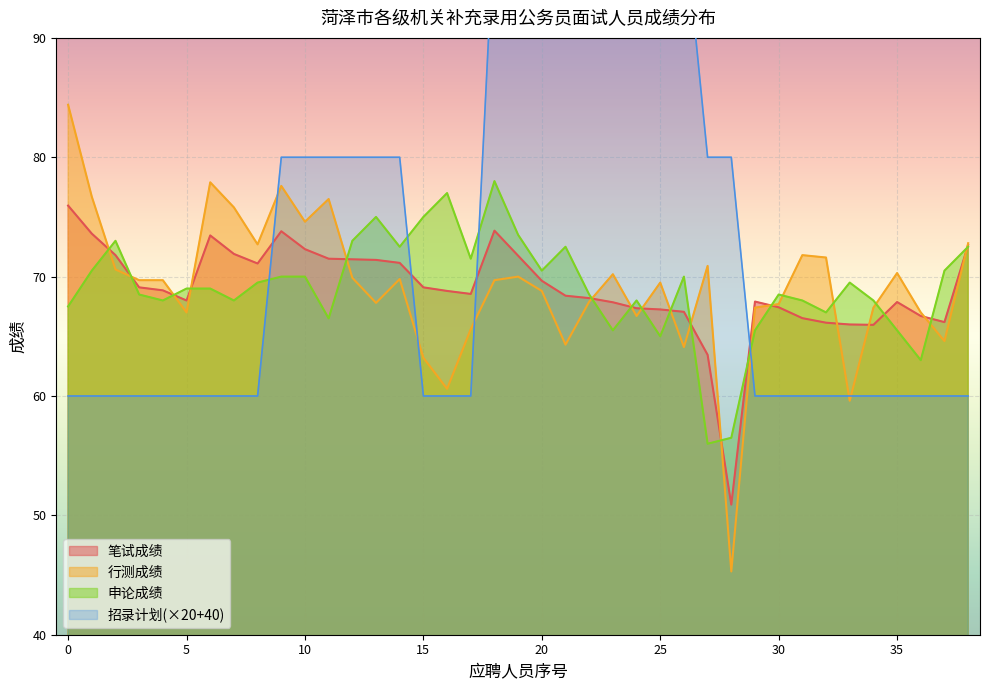

Reading right to left, transcribe all the data shown in this chart.

招录计划: 60.0	60.0	60.0	60.0	60.0	60.0	60.0	60.0	60.0	60.0	80.0	80.0	100.0	100.0	100.0	100.0	100.0	100.0	100.0	100.0	100.0	60.0	60.0	60.0	80.0	80.0	80.0	80.0	80.0	80.0	60.0	60.0	60.0	60.0	60.0	60.0	60.0	60.0	60.0
笔试成绩: 72.7	66.2	66.7	67.9	66.0	66.0	66.1	66.5	67.4	67.9	50.9	63.5	67.0	67.2	67.3	67.8	68.2	68.4	69.7	71.8	73.8	68.5	68.8	69.1	71.2	71.4	71.5	71.5	72.3	73.8	71.1	71.9	73.5	68.0	68.8	69.1	71.8	73.6	76.0
行测成绩: 72.8	64.6	67.0	70.3	67.4	59.6	71.6	71.8	67.7	67.4	45.3	70.9	64.1	69.5	66.7	70.2	67.9	64.3	68.8	70.0	69.7	65.6	60.6	63.2	69.8	67.8	69.9	76.5	74.6	77.6	72.7	75.8	77.9	67.0	69.7	69.7	70.6	76.7	84.4
申论成绩: 72.5	70.5	63.0	65.5	68.0	69.5	67.0	68.0	68.5	65.5	56.5	56.0	70.0	65.0	68.0	65.5	68.5	72.5	70.5	73.5	78.0	71.5	77.0	75.0	72.5	75.0	73.0	66.5	70.0	70.0	69.5	68.0	69.0	69.0	68.0	68.5	73.0	70.5	67.5